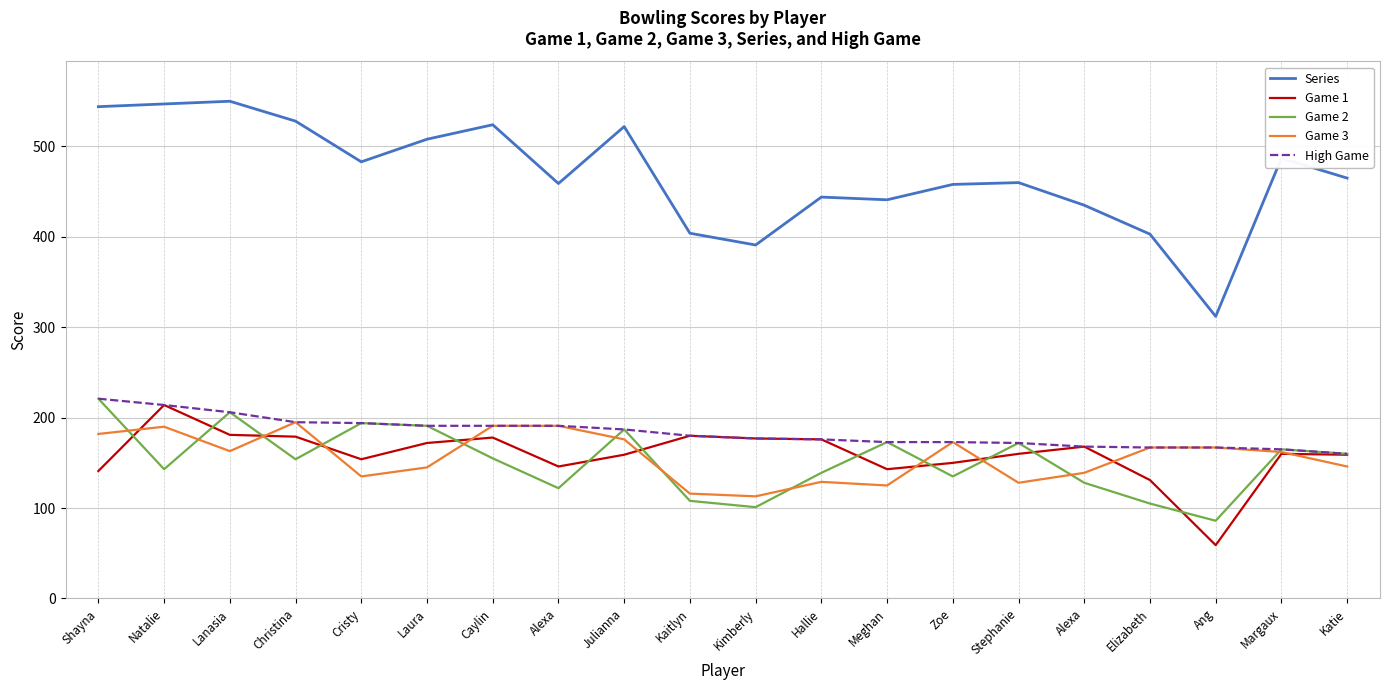

The value of Game 2 at Kimberly is 101. True or false?

True